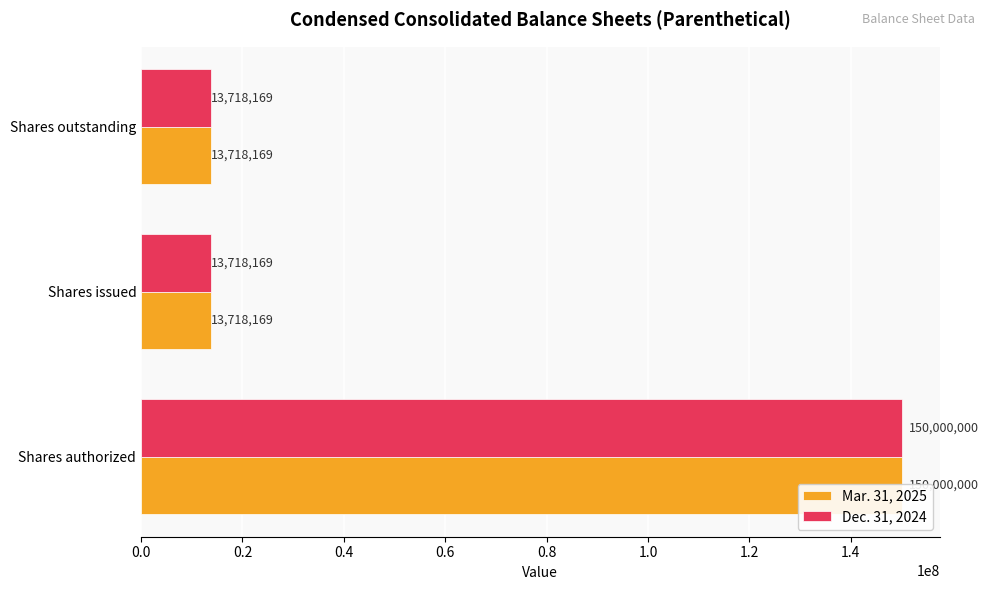

What is the value of the Mar. 31, 2025 bar at the 2nd from the left?

13718169